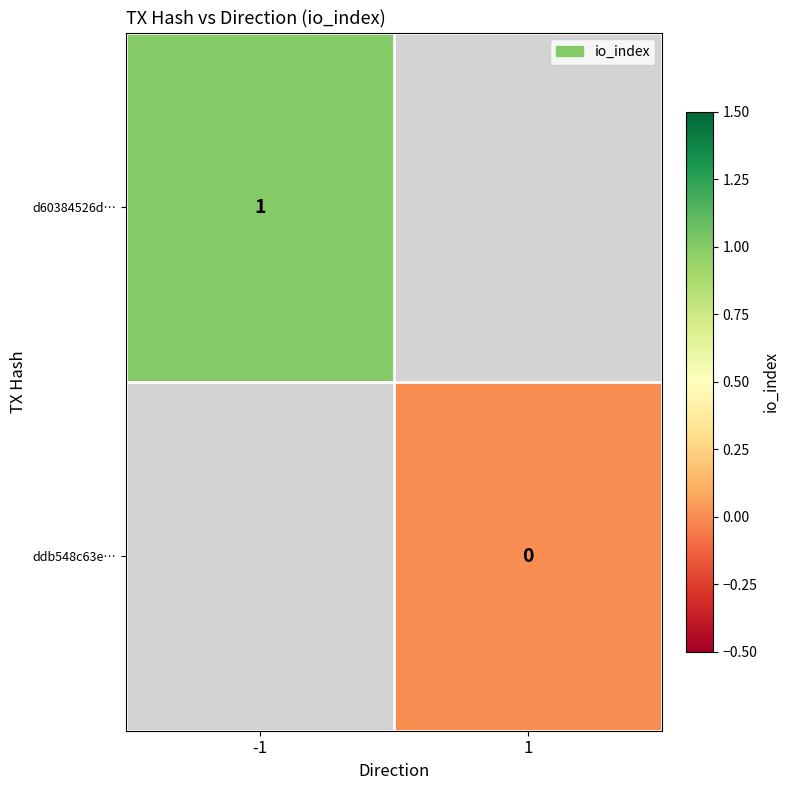

Is it true that ddb548c63e… equals 0.0 at 1?

True